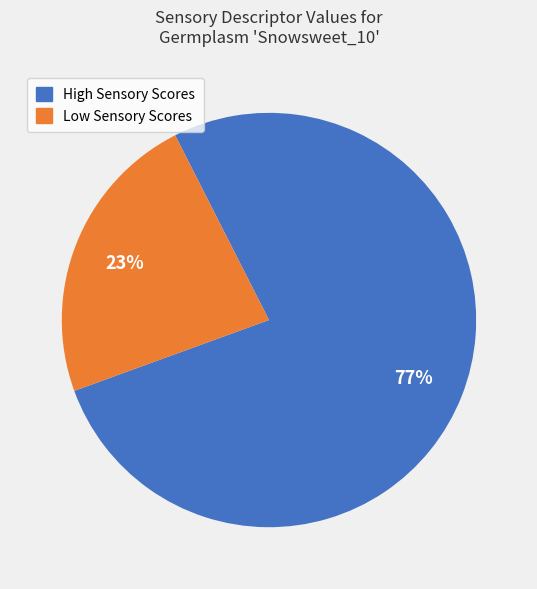

To the nearest percent, what is the average slice percentage?

50%